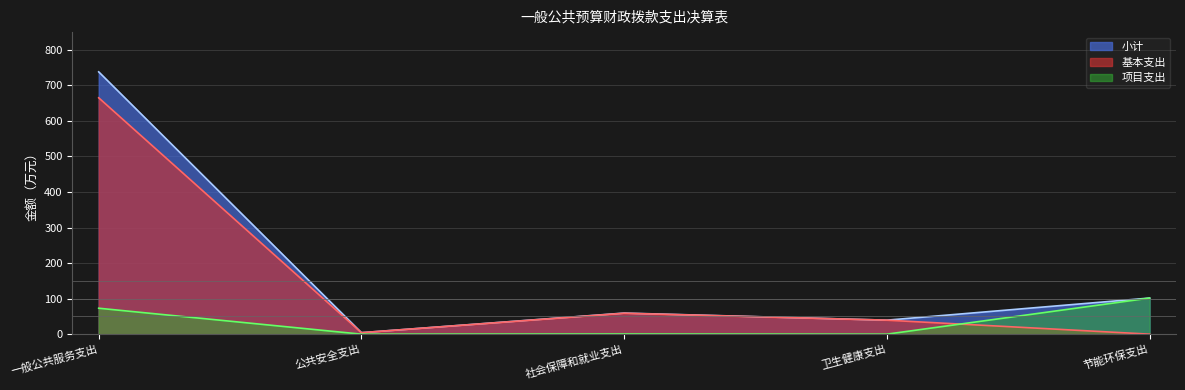

What is the greatest value displayed?

738.1